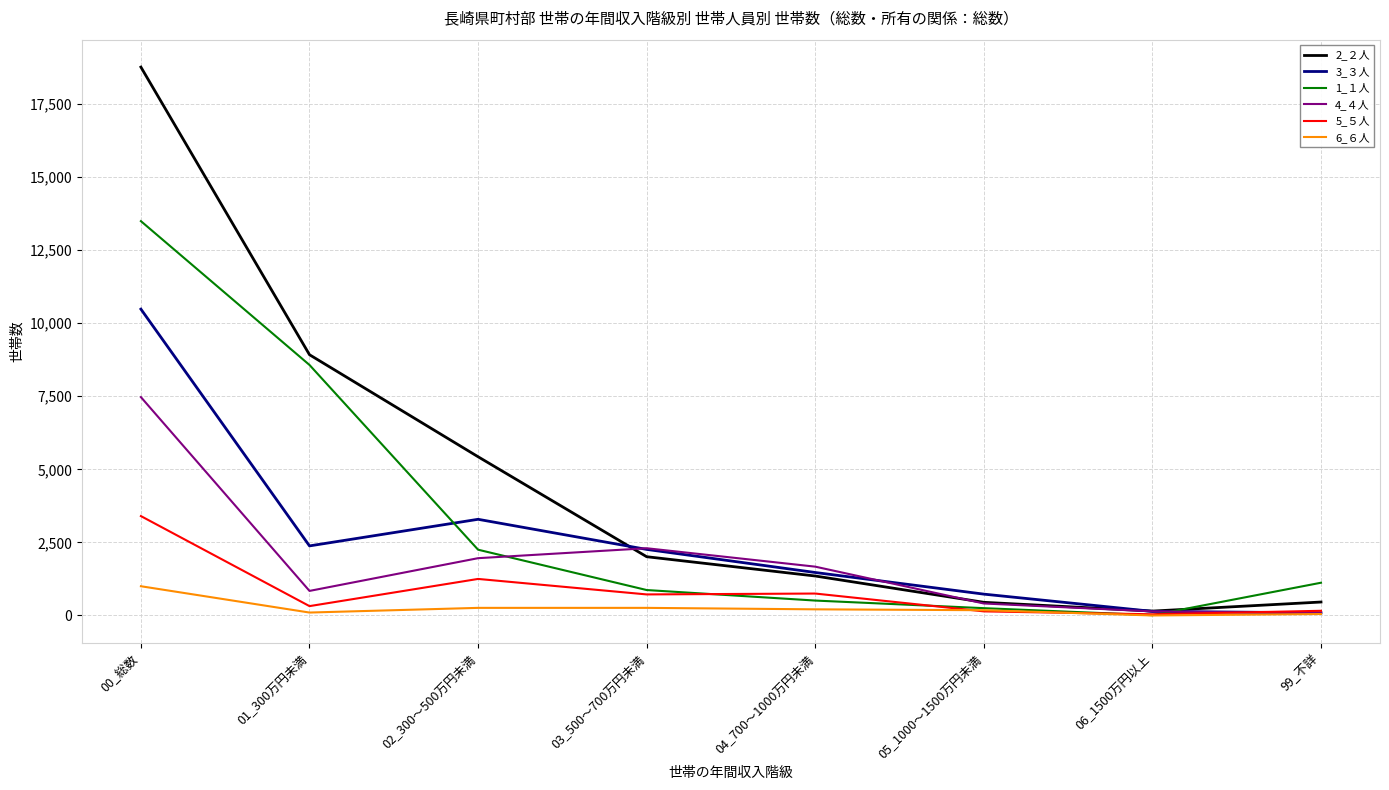

List the labels in order of 1_１人 value, largest first.

00_総数, 01_300万円未満, 02_300～500万円未満, 99_不詳, 03_500～700万円未満, 04_700～1000万円未満, 05_1000～1500万円未満, 06_1500万円以上